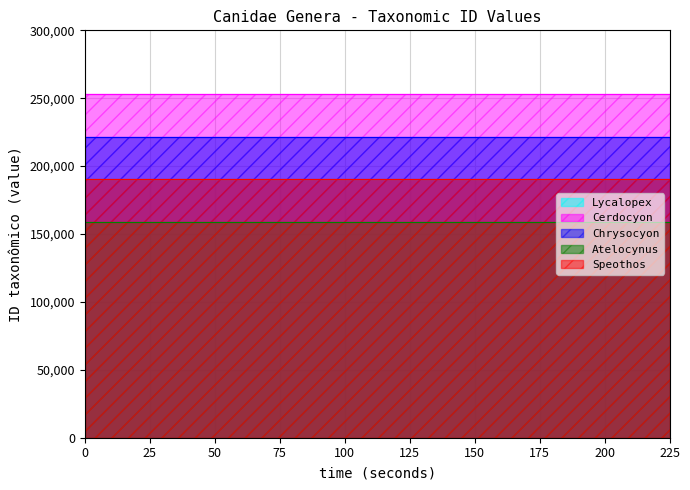

Does the chart have visible grid lines?

Yes